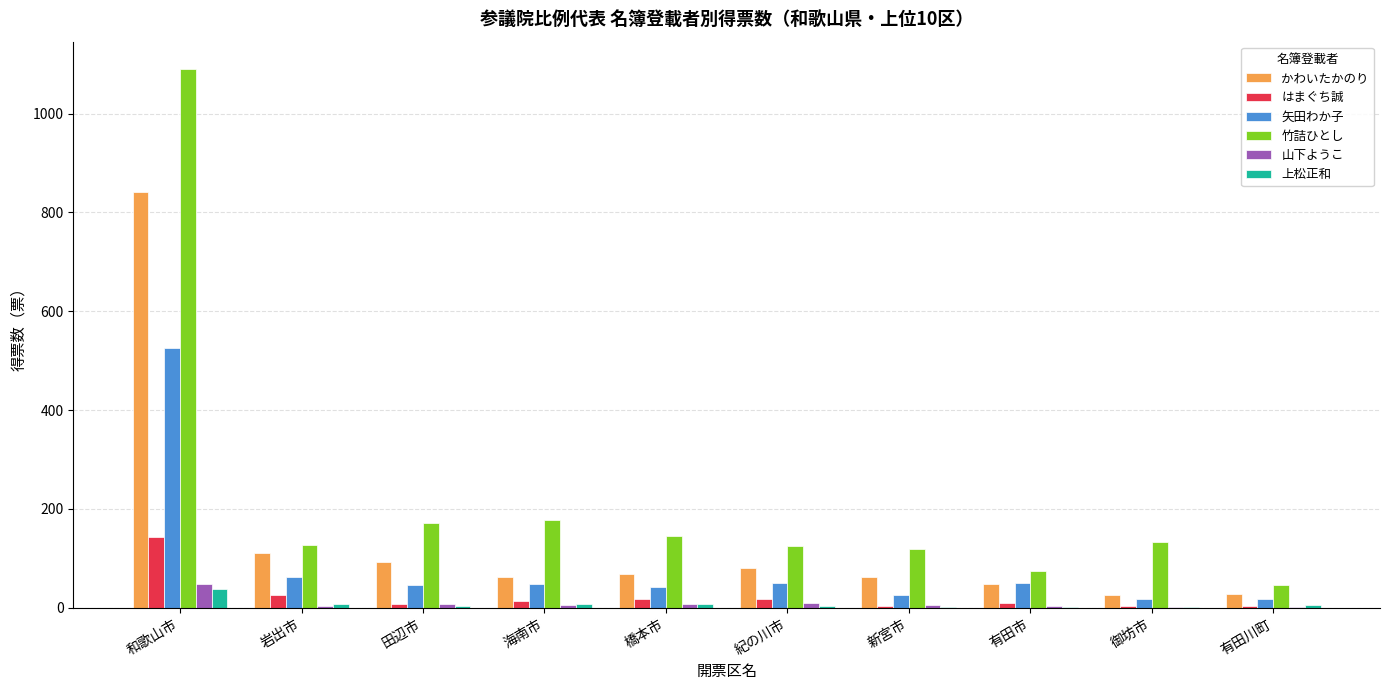

What is the maximum value for 竹詰ひとし?

1091.0